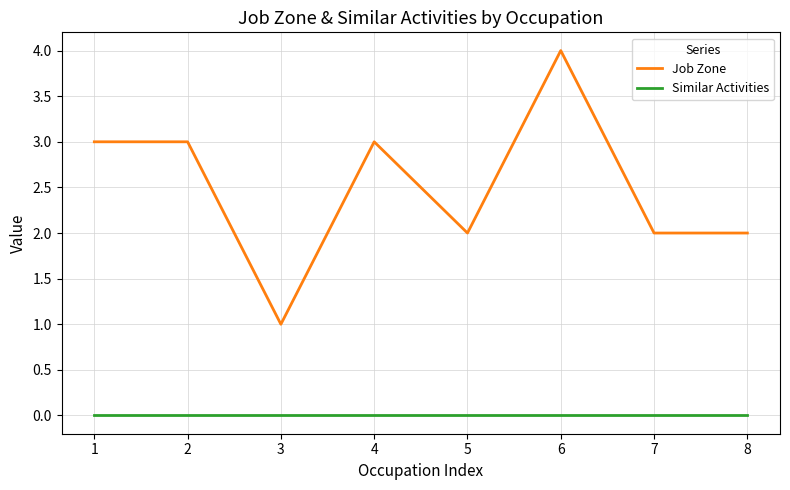

What is the maximum value shown in the chart?

4